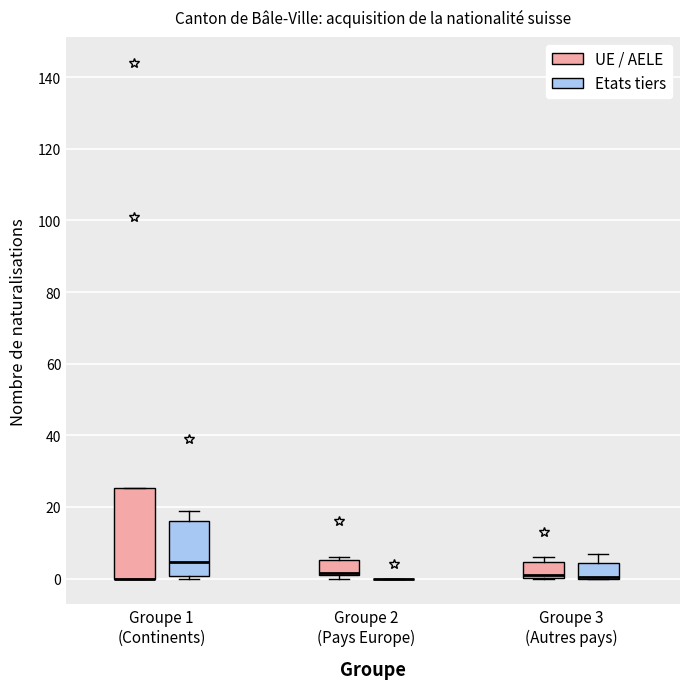

Reading left to right, transcribe this box plot: for each box, give where its median line is, the range the box spans, and where its two whiskers end, as read against the y-axis. The values are not printed on the chart, so give them approximately, as read against the axis.

Groupe 1 (Continents) (UE / AELE): median 0 (drawn on the box's lower edge), box 0 to 26, whiskers 0 to 26
Groupe 1 (Continents) (Etats tiers): median 4, box 0 to 16, whiskers 0 (just below the box's lower edge) to 20
Groupe 2 (Pays Europe) (UE / AELE): median 2 (drawn on the box's lower edge), box 2 to 6, whiskers 0 to 6 (just above the box's upper edge)
Groupe 2 (Pays Europe) (Etats tiers): box collapsed to a line at 0, whiskers 0 to 0
Groupe 3 (Autres pays) (UE / AELE): median 2, box 0 to 4, whiskers 0 to 6
Groupe 3 (Autres pays) (Etats tiers): median 0 (drawn on the box's lower edge), box 0 to 4, whiskers 0 to 8